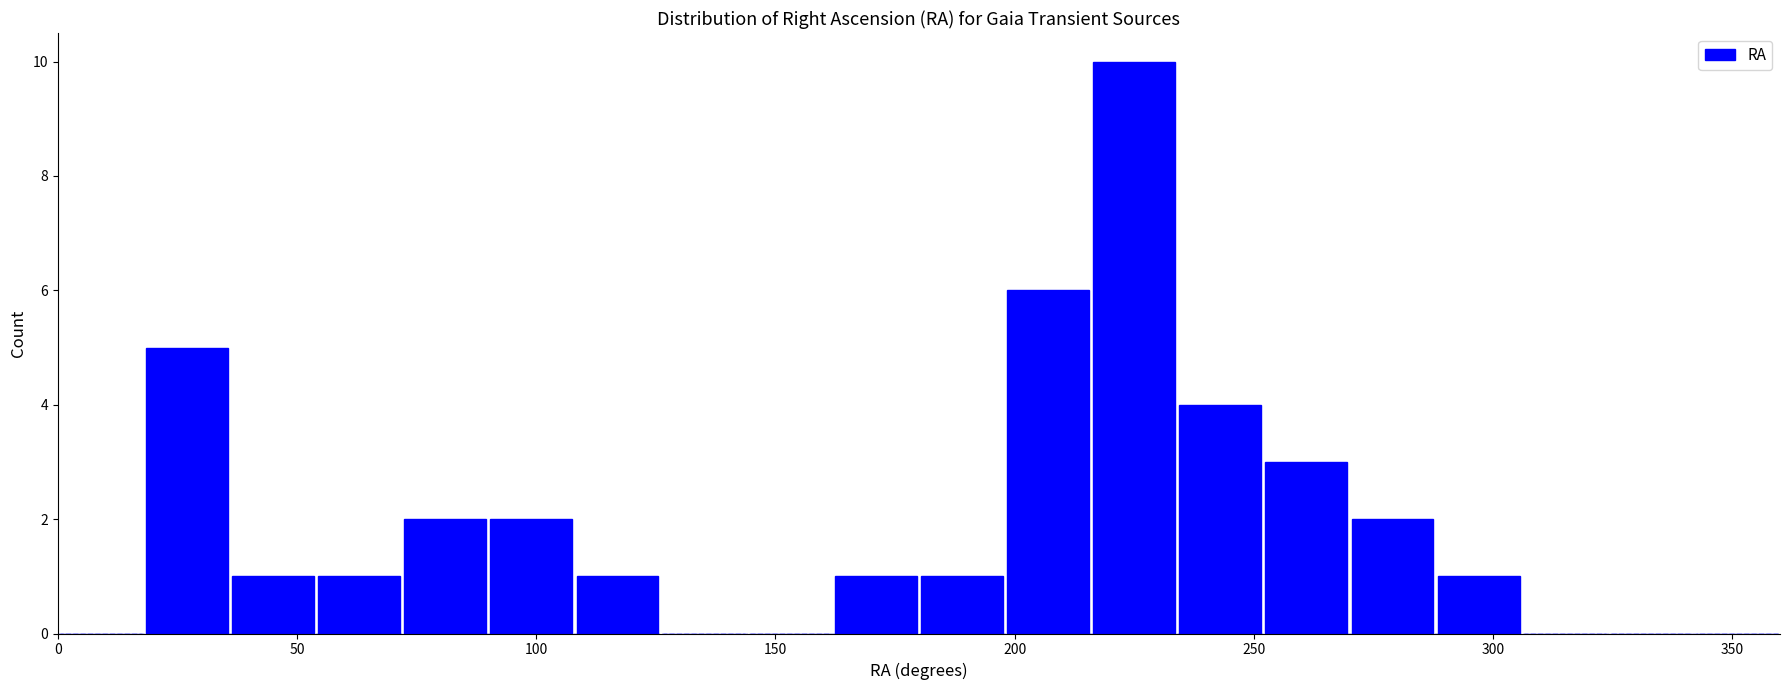

Read against the x-axis, roughly where is the centre of the tallest bar?

225